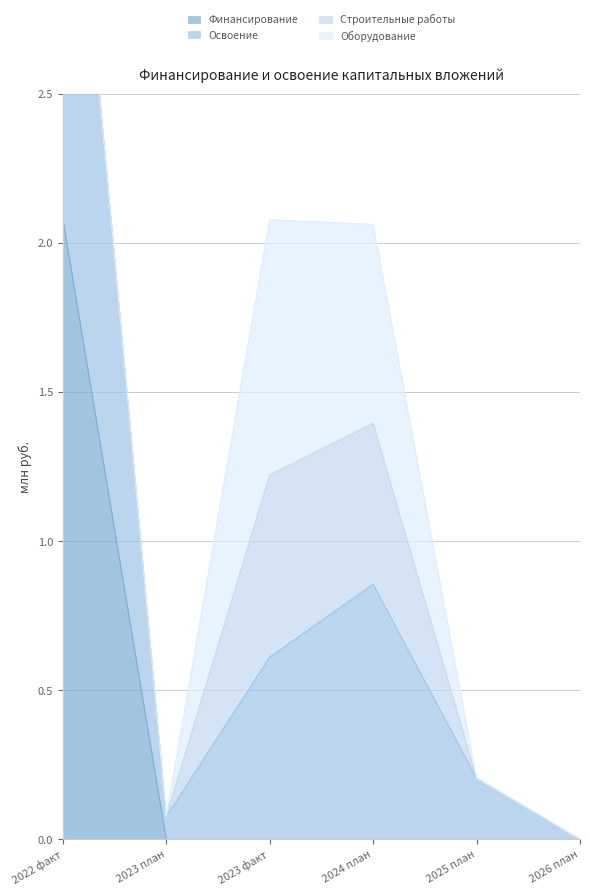

What is the difference between the Освоение values at 2023 факт and 2022 факт?

2.6